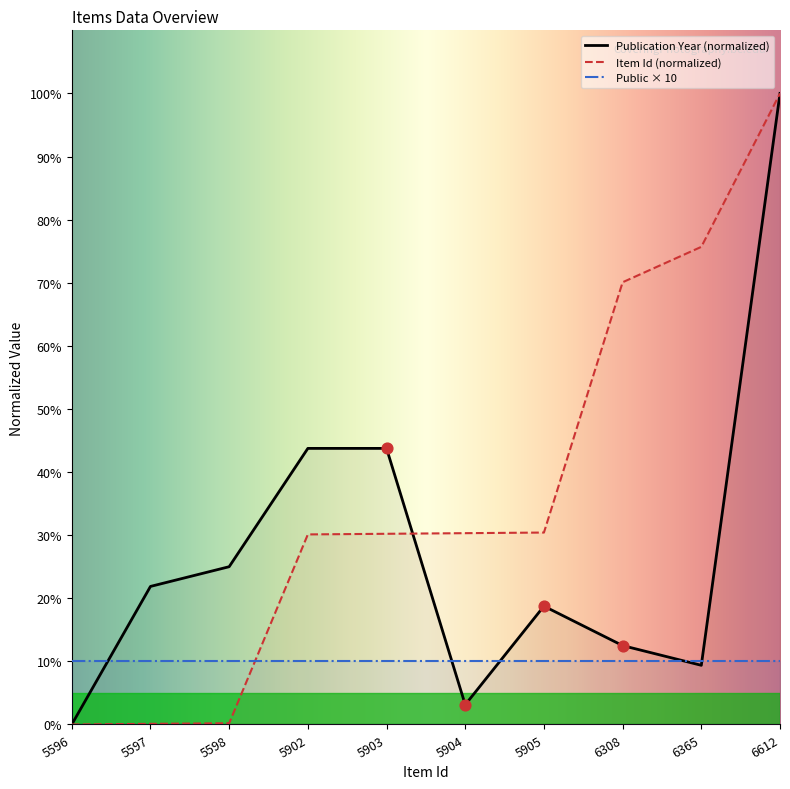

What are all the series names shown in the legend?

Publication Year (normalized), Item Id (normalized), Public × 10